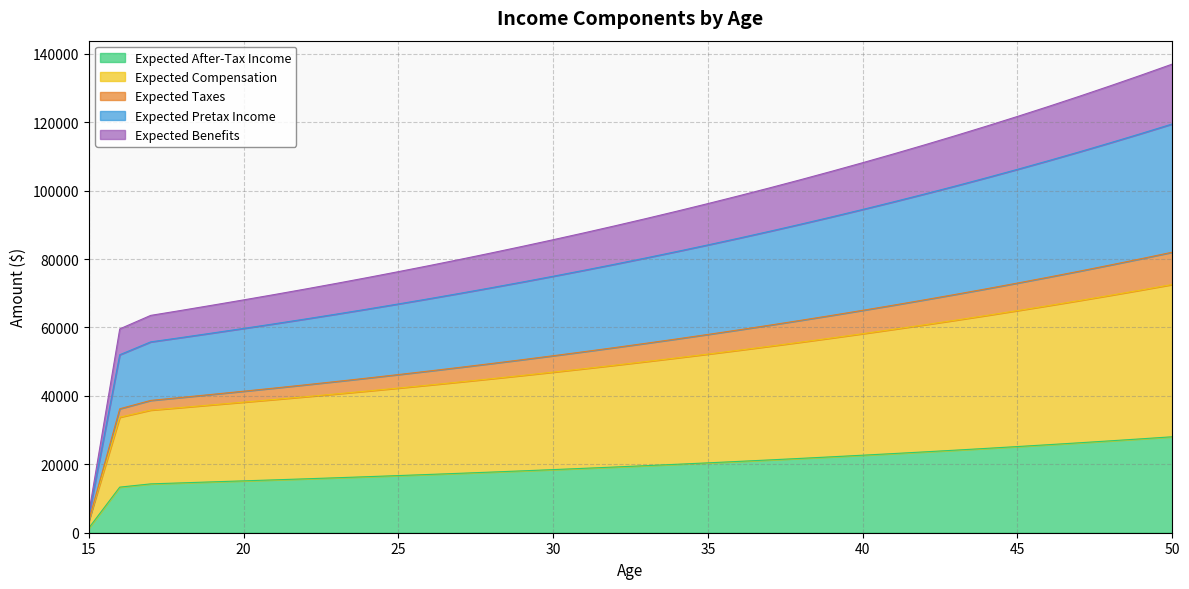

True or false: Expected Compensation has more than 0 points higher than both neighbors.

False